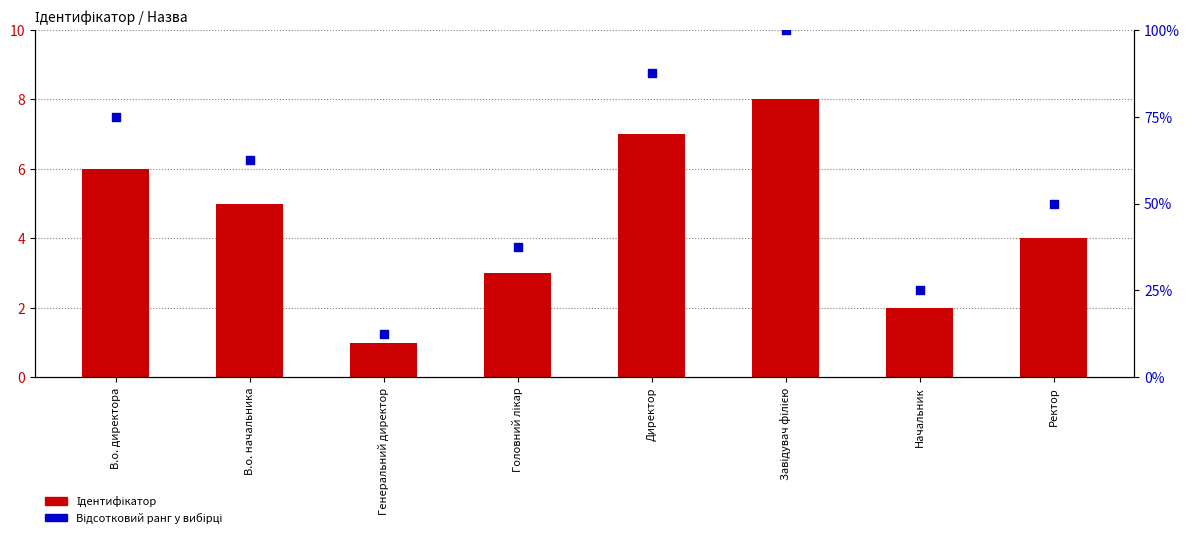

Which series contains the highest Y value?

Відсотковий ранг у вибірці